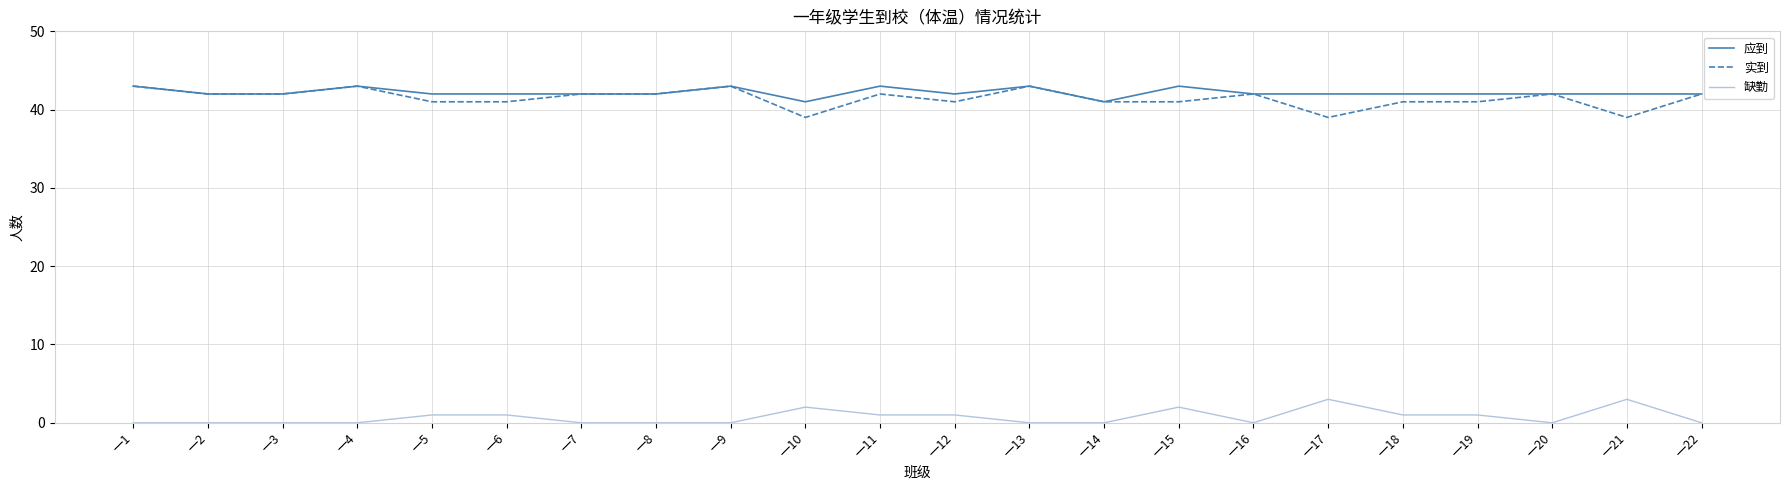

What is the sum of the 缺勤 values at 一8 and 一19?

1